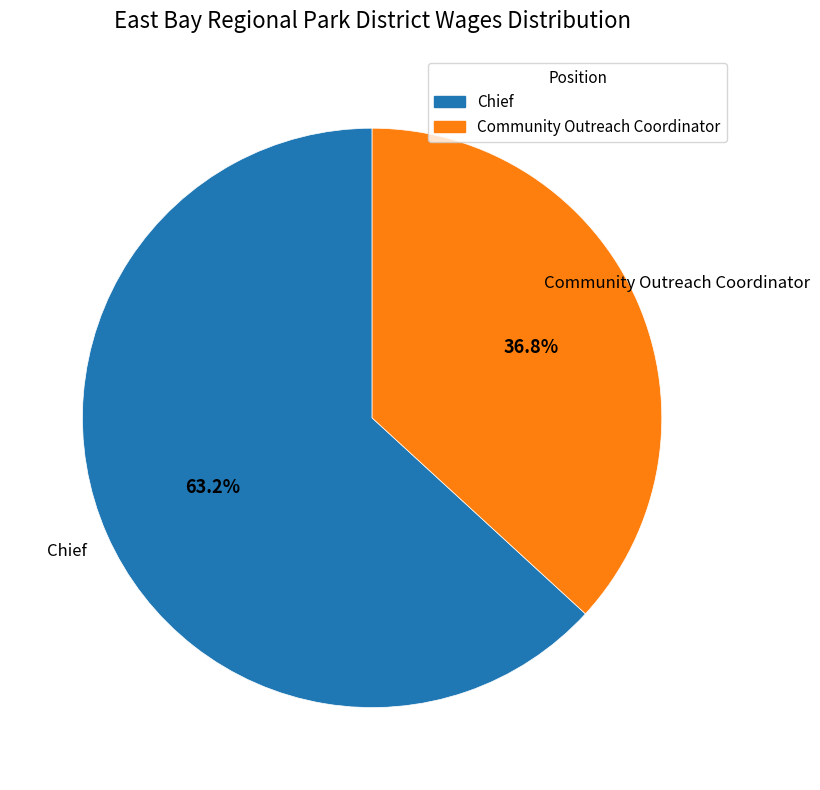

How many segments does this pie chart have?

2